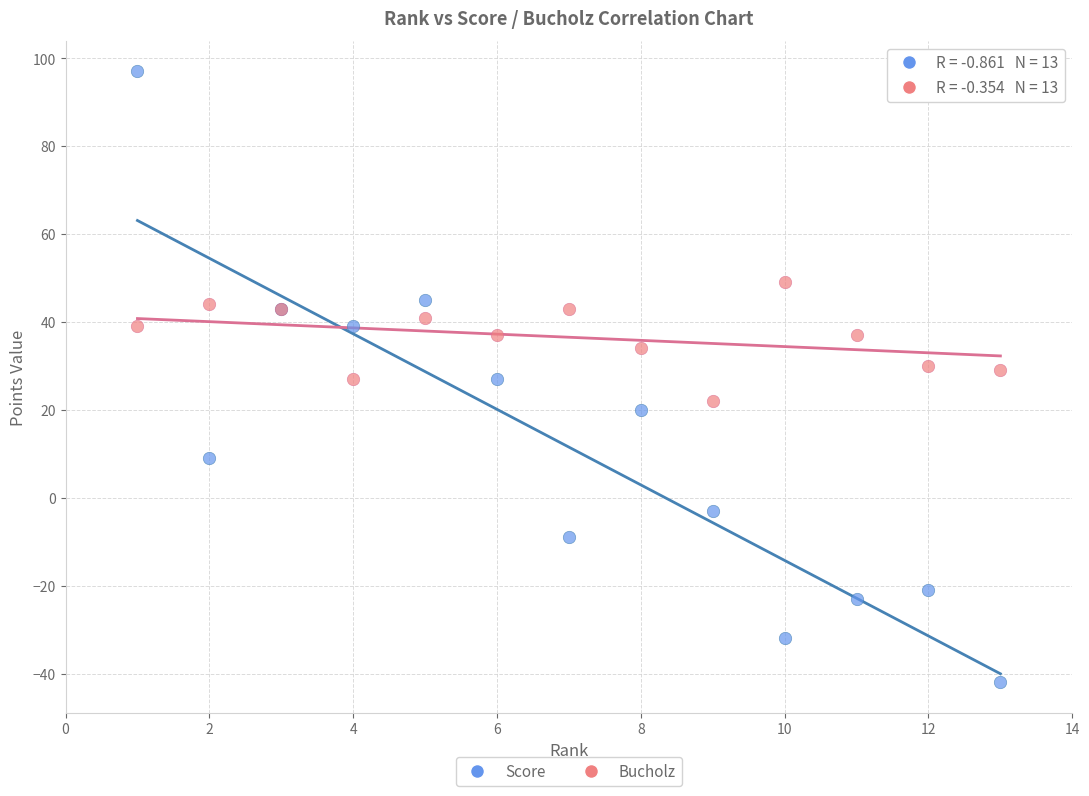

Which series has the largest Y range (max minus min)?

Score